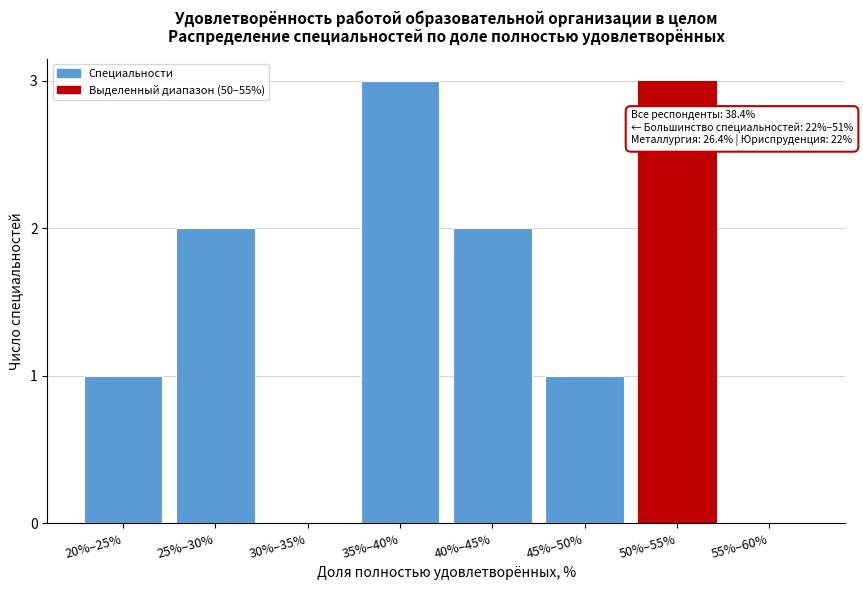

Reading left to right, what are all the values shown in this chart?

20%–25%=1	25%–30%=2	30%–35%=0	35%–40%=3	40%–45%=2	45%–50%=1	50%–55%=3	55%–60%=0